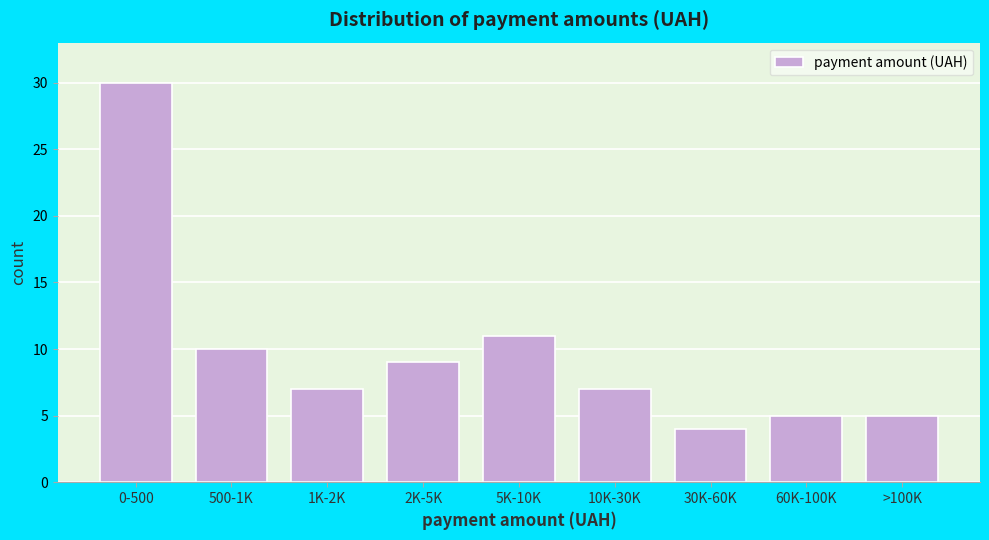

Reading left to right, list all the values displayed in this chart.

30	10	7	9	11	7	4	5	5